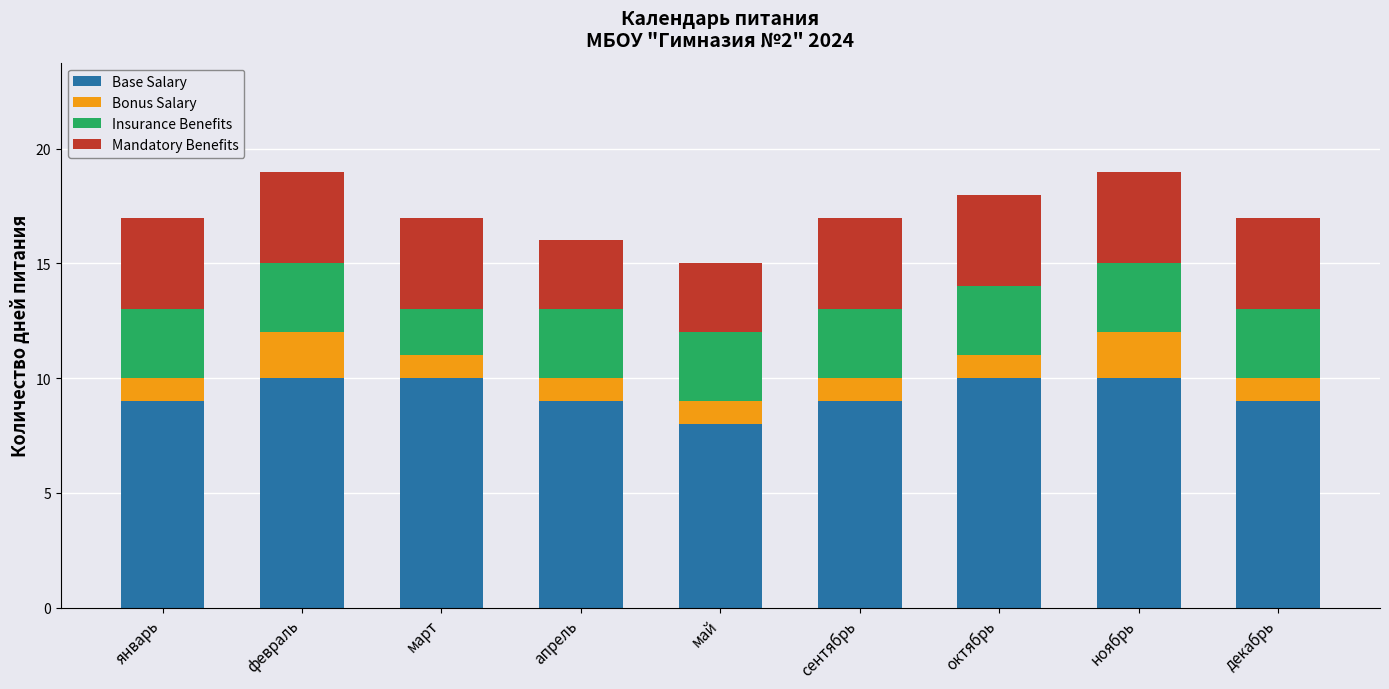

What is the total value across all series at май?

15